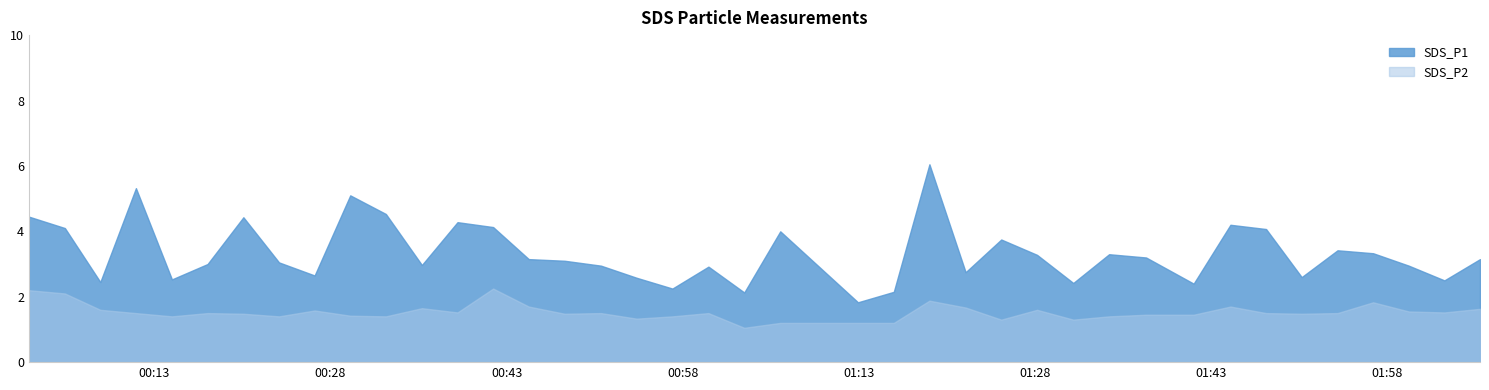

True or false: SDS_P2 has a value of 0.8 at 2023/09/24 01:15:58.

False